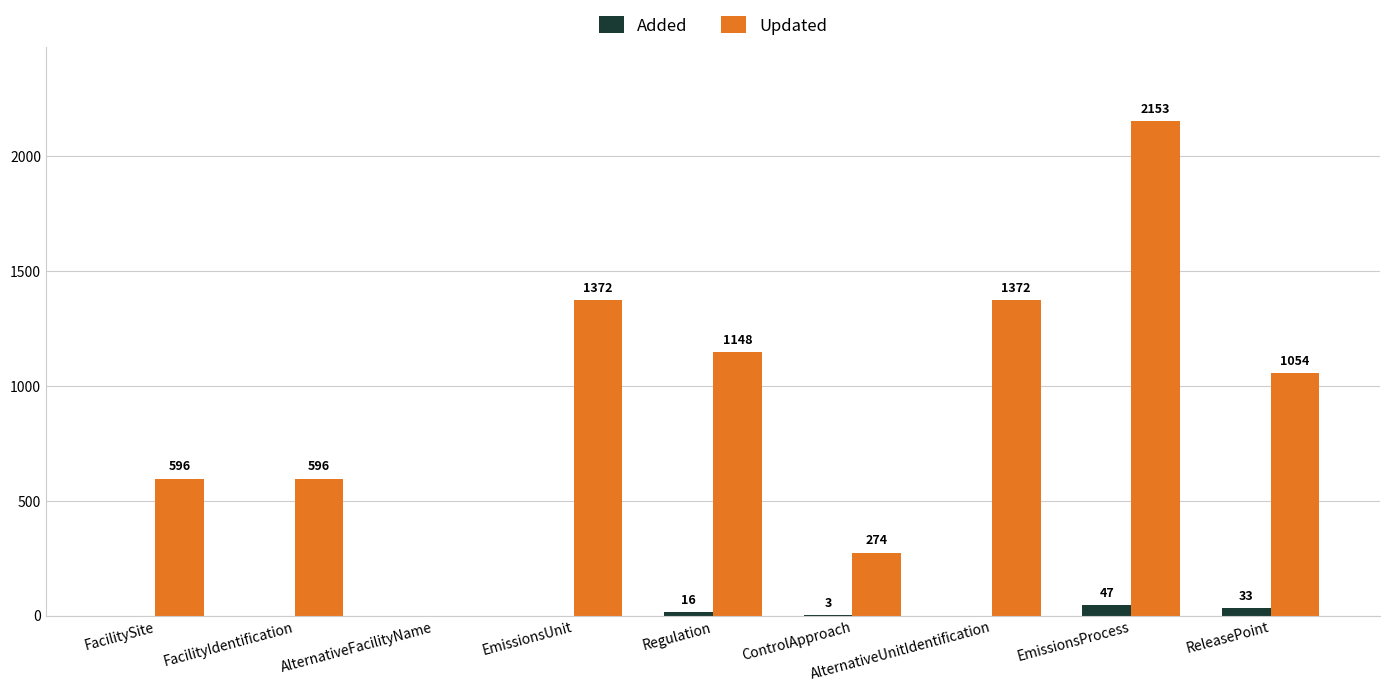

What is the sum of the Updated values at ControlApproach and FacilityIdentification?

870